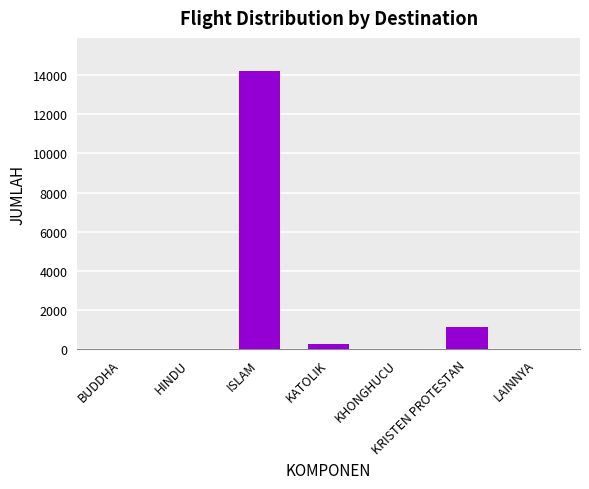

What is the sum of all values?

15607